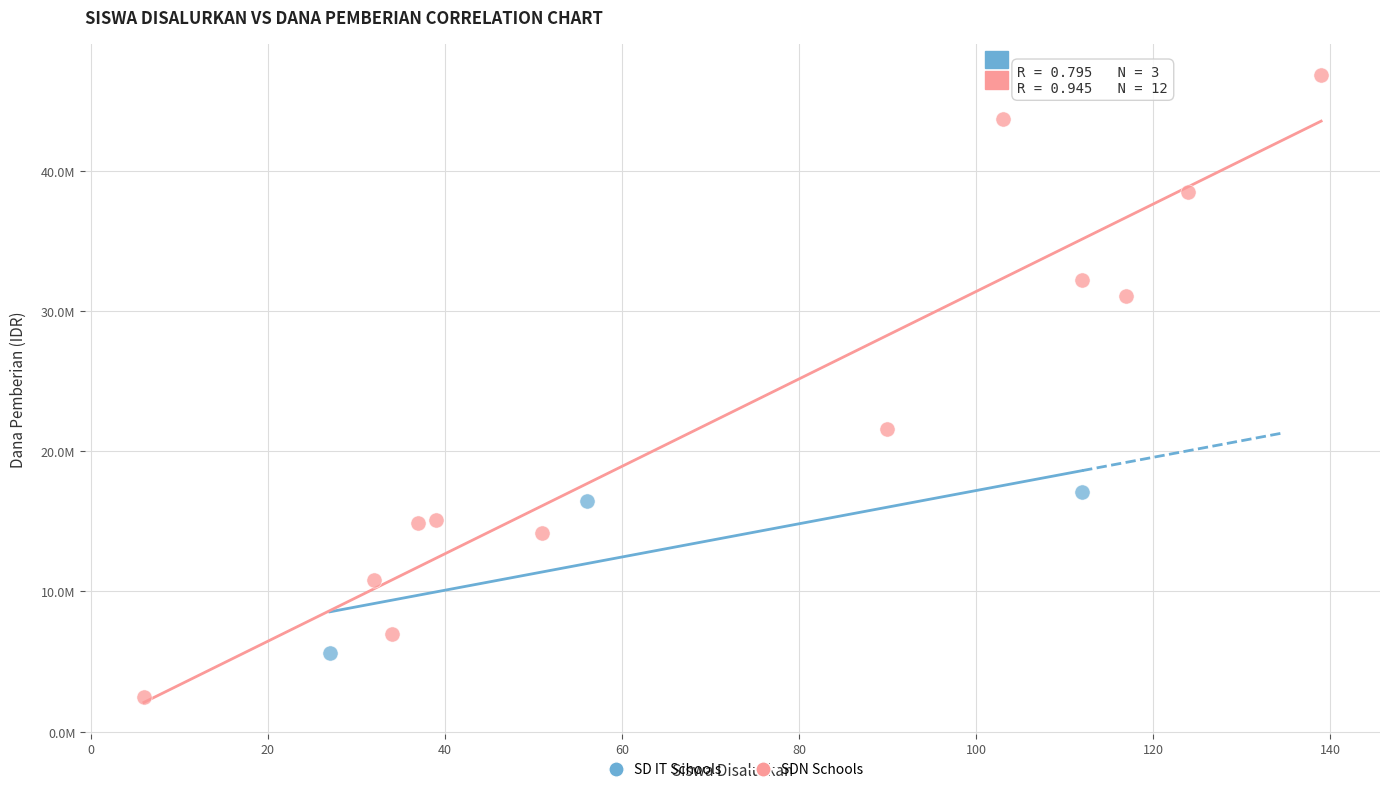

What are all the series names shown in the legend?

SD IT Schools, SDN Schools